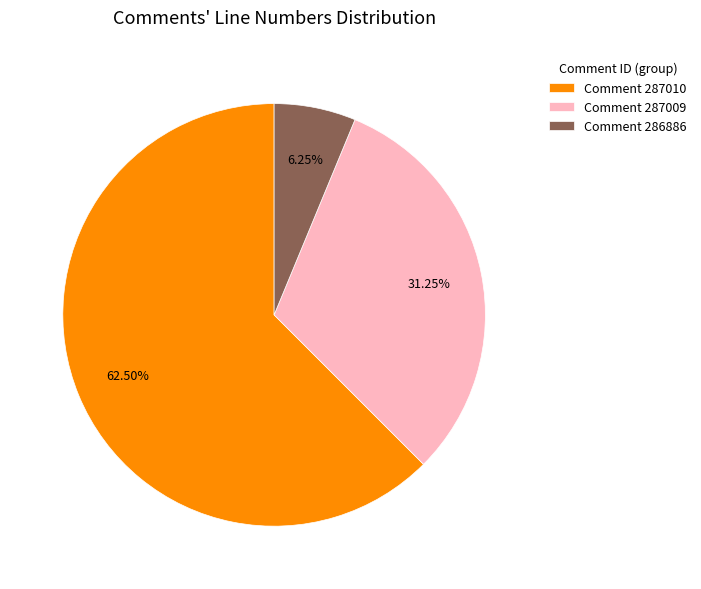

Approximately how many times larger is the value at Comment 287009 compared to Comment 286886?

5.0